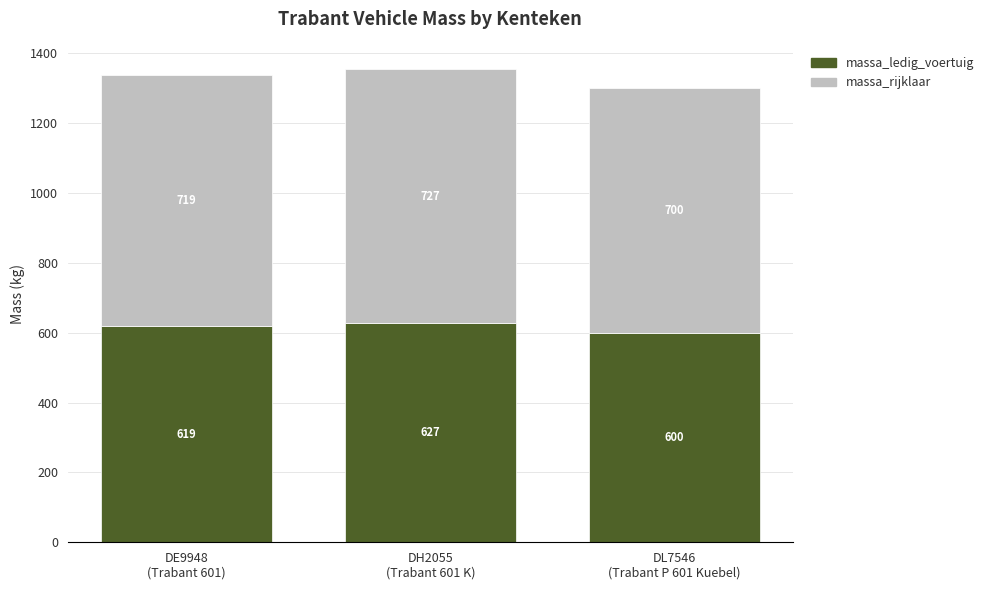

Reading right to left, transcribe the values for massa_ledig_voertuig.

600	627	619